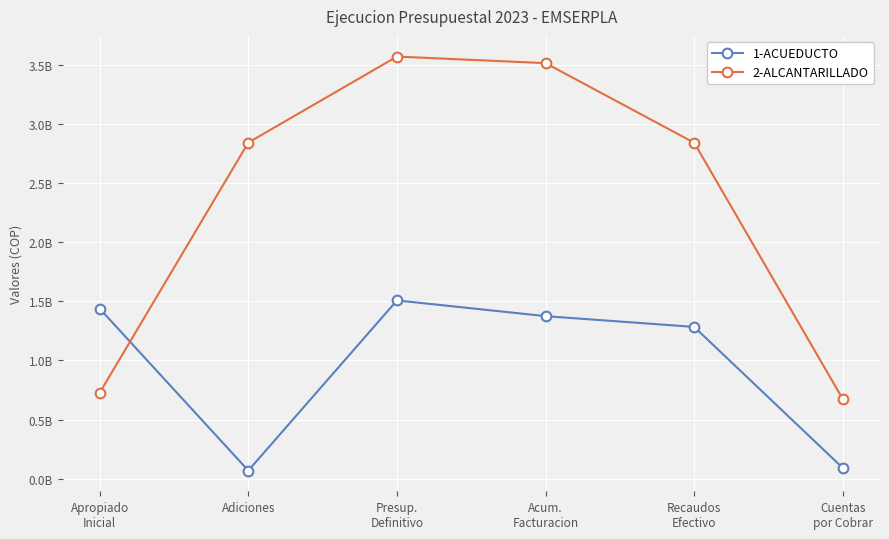

After their last crossing, which series has the higher values: 1-ACUEDUCTO or 2-ALCANTARILLADO?

2-ALCANTARILLADO